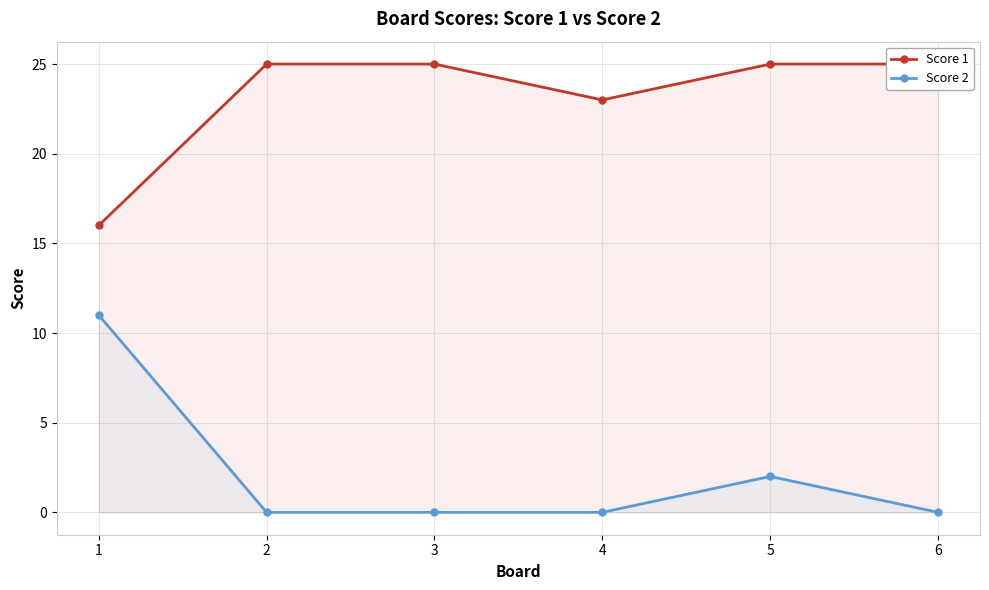

Is it true that Score 1 equals 23 at 4?

True